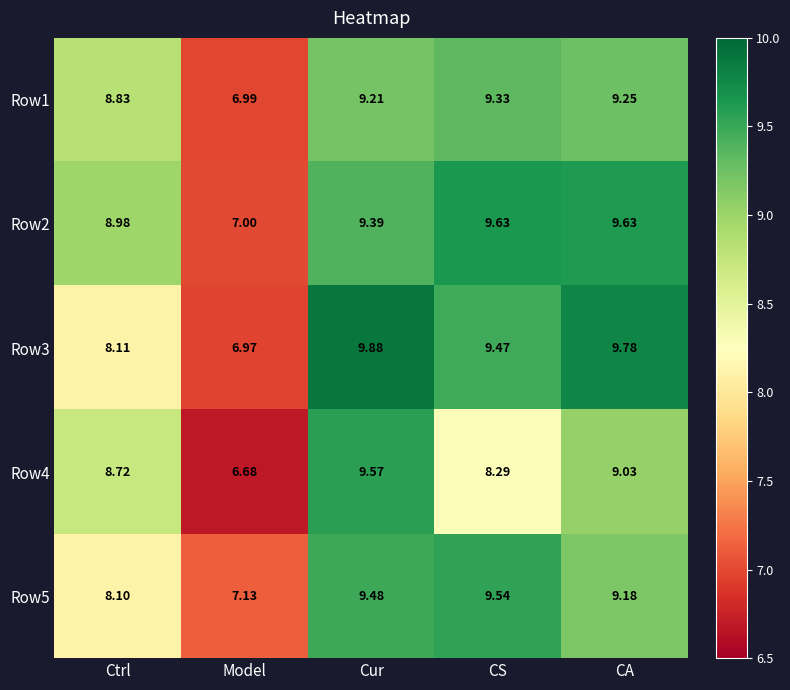

How many categories are shown in the chart?

5